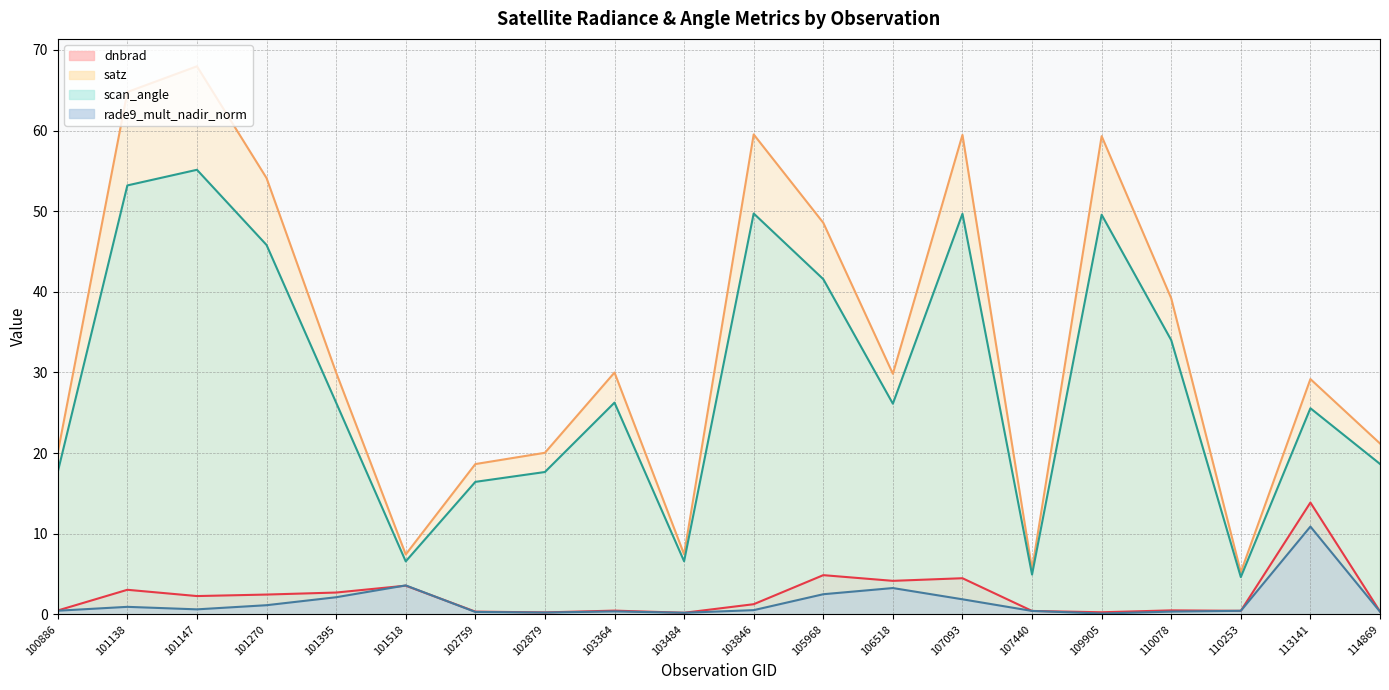

Is the value of rade9_mult_nadir_norm at 107440 greater than the value of scan_angle at 102879?

No